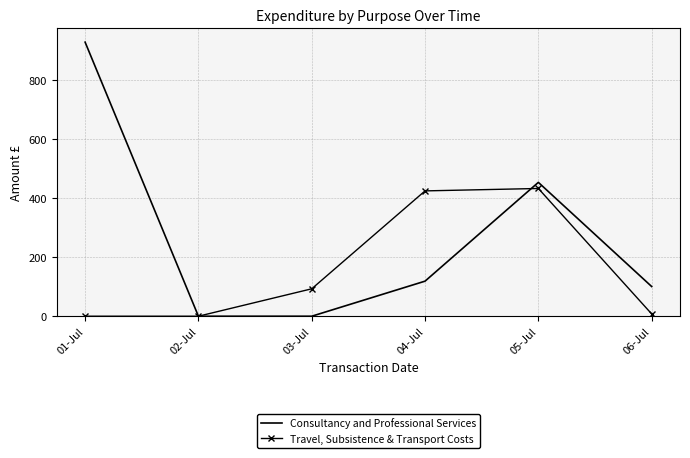

Reading left to right, extract all data points from this chart.

Consultancy and Professional Services: 01-Jul=928.5	02-Jul=0.0	03-Jul=0.0	04-Jul=118.8	05-Jul=453.5	06-Jul=100.6
Travel, Subsistence & Transport Costs: 01-Jul=0.0	02-Jul=0.0	03-Jul=92.9	04-Jul=424.6	05-Jul=432.8	06-Jul=7.8